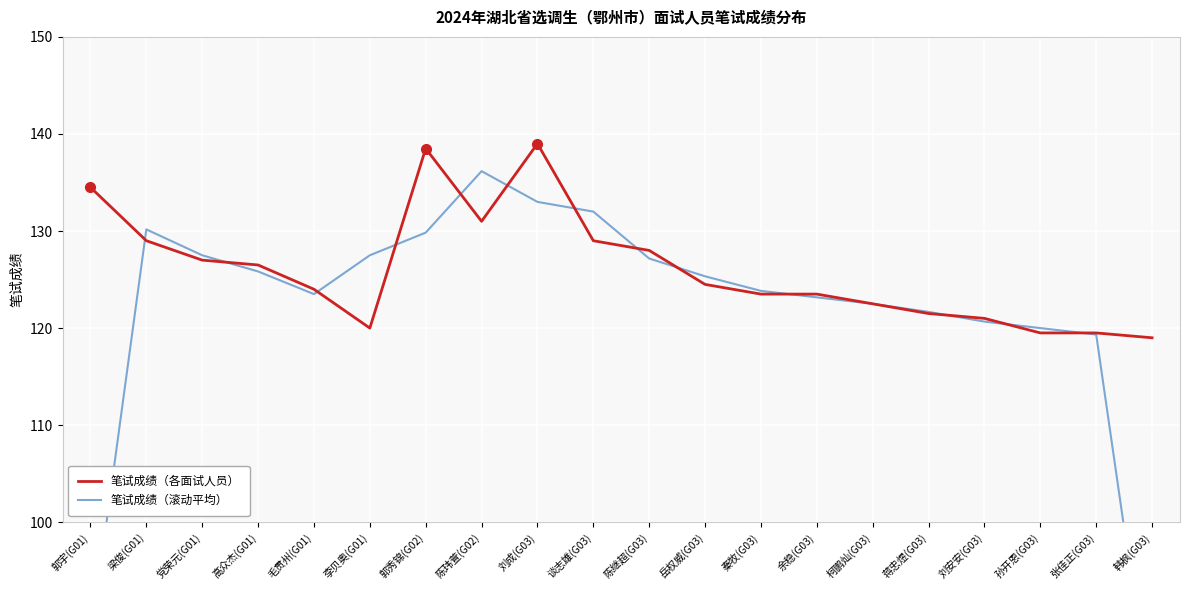

Which series has the largest range (max minus min)?

笔试成绩（滚动平均）